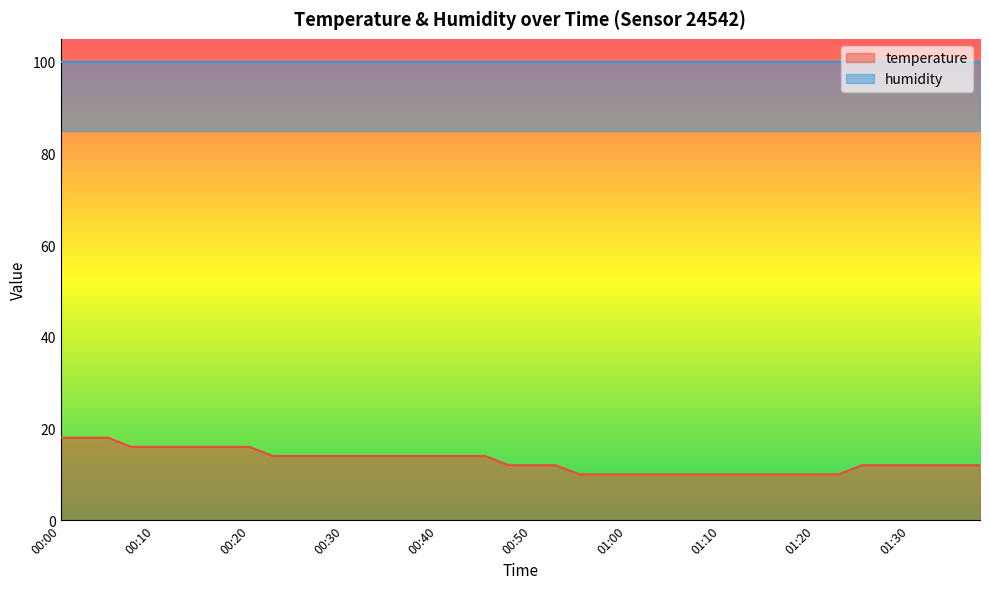

What is the sum of all values?

518.0